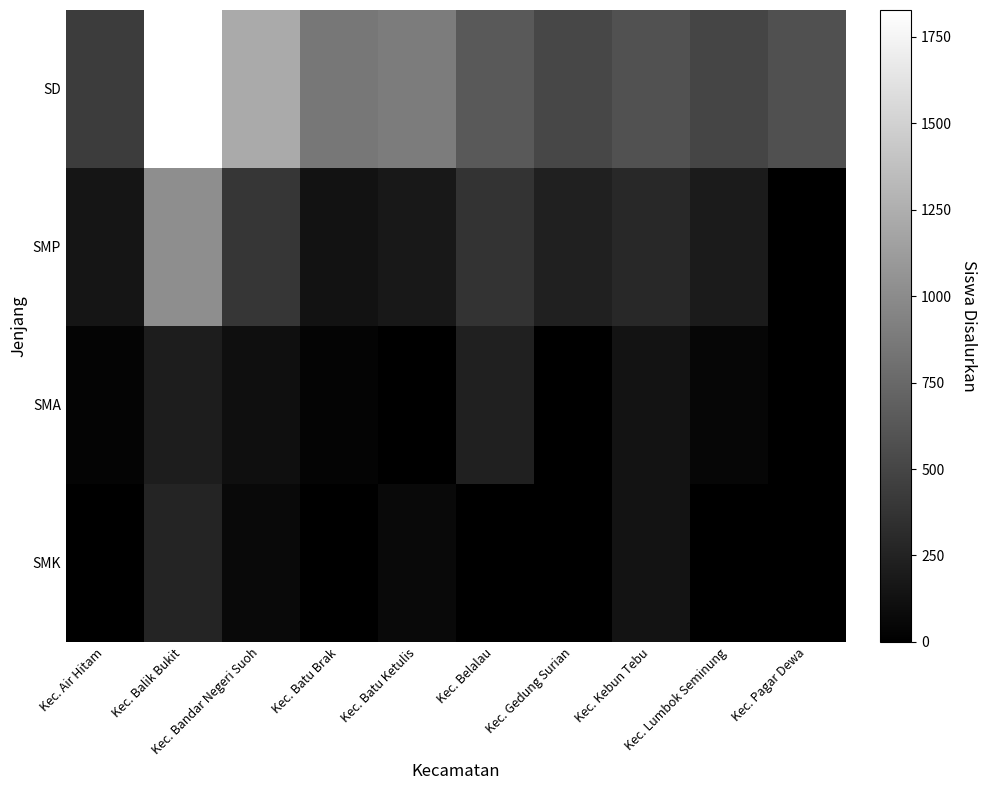

Reading left to right, extract all data points from this chart.

SD: Kec. Air Hitam=435	Kec. Balik Bukit=1828	Kec. Bandar Negeri Suoh=1216	Kec. Batu Brak=852	Kec. Batu Ketulis=890	Kec. Belalau=644	Kec. Gedung Surian=511	Kec. Kebun Tebu=584	Kec. Lumbok Seminung=493	Kec. Pagar Dewa=575
SMP: Kec. Air Hitam=152	Kec. Balik Bukit=1017	Kec. Bandar Negeri Suoh=390	Kec. Batu Brak=133	Kec. Batu Ketulis=173	Kec. Belalau=366	Kec. Gedung Surian=233	Kec. Kebun Tebu=298	Kec. Lumbok Seminung=196	Kec. Pagar Dewa=0
SMA: Kec. Air Hitam=29	Kec. Balik Bukit=214	Kec. Bandar Negeri Suoh=114	Kec. Batu Brak=32	Kec. Batu Ketulis=2	Kec. Belalau=238	Kec. Gedung Surian=0	Kec. Kebun Tebu=140	Kec. Lumbok Seminung=44	Kec. Pagar Dewa=0
SMK: Kec. Air Hitam=0	Kec. Balik Bukit=258	Kec. Bandar Negeri Suoh=68	Kec. Batu Brak=0	Kec. Batu Ketulis=71	Kec. Belalau=0	Kec. Gedung Surian=0	Kec. Kebun Tebu=136	Kec. Lumbok Seminung=0	Kec. Pagar Dewa=0